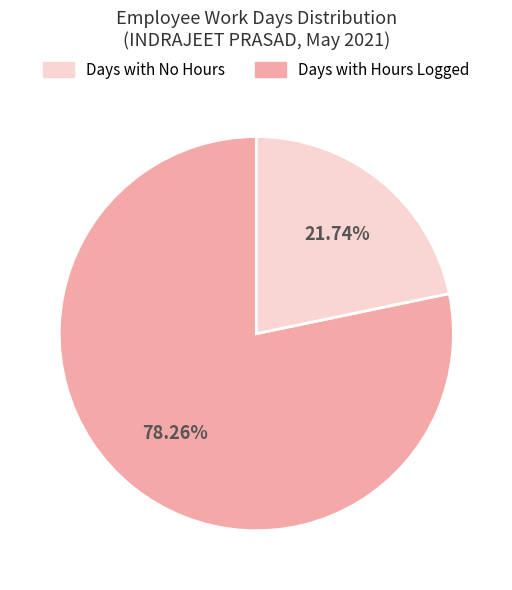

Is there any slice that represents more than half of the pie?

Yes